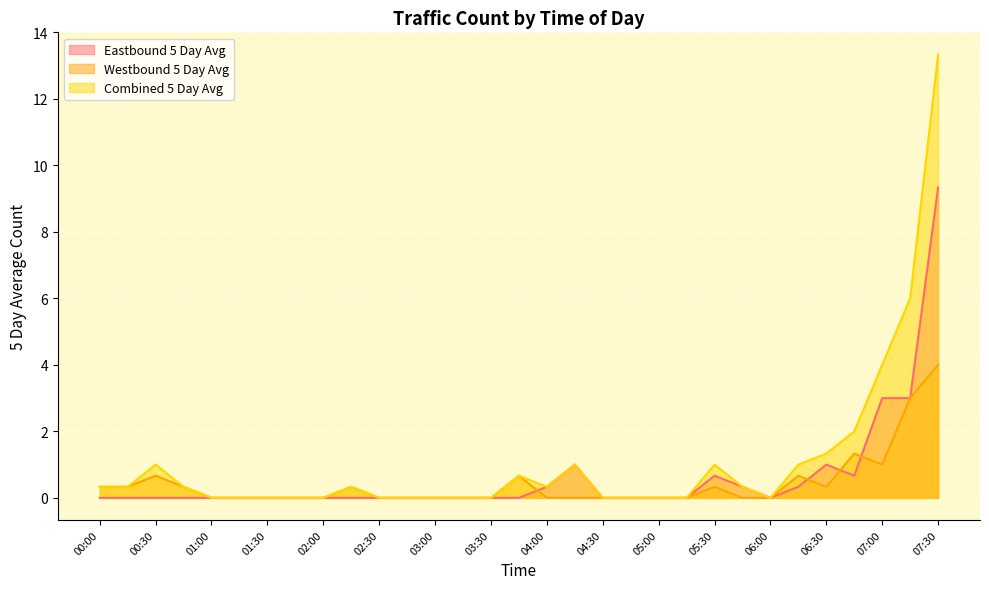

Which has a higher value, 06:00 or 02:15?

06:00